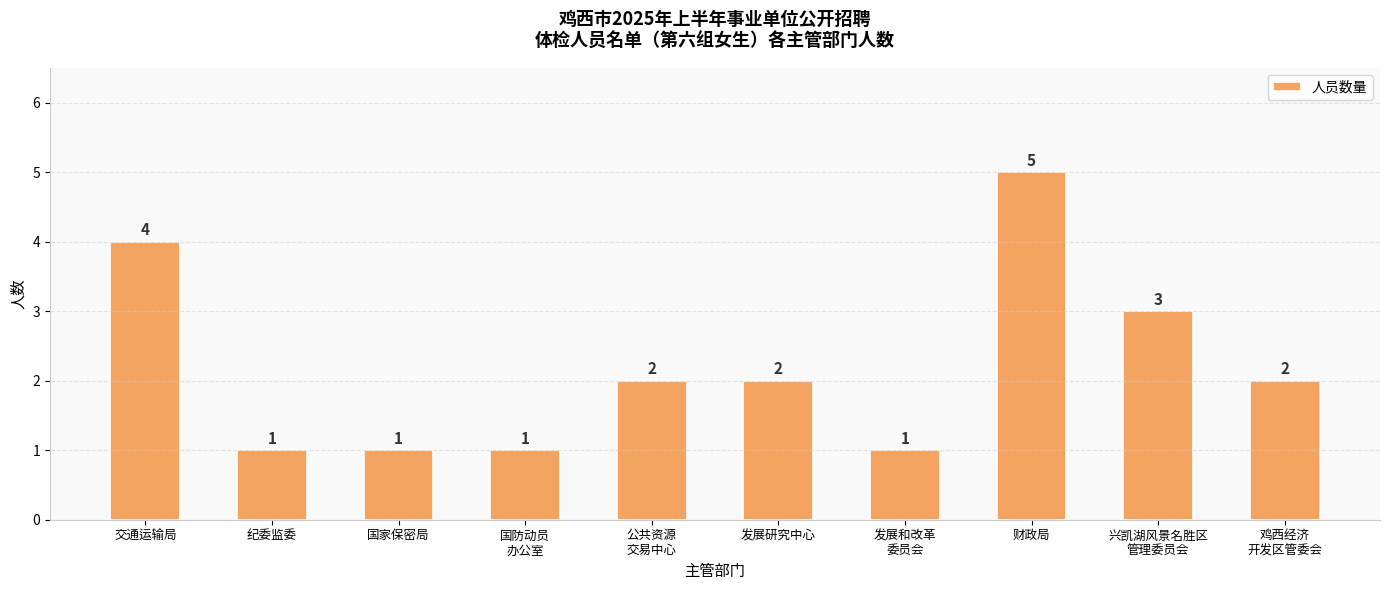

Reading left to right, list all the values displayed in this chart.

交通运输局=4	纪委监委=1	国家保密局=1	国防动员
办公室=1	公共资源
交易中心=2	发展研究中心=2	发展和改革
委员会=1	财政局=5	兴凯湖风景名胜区
管理委员会=3	鸡西经济
开发区管委会=2